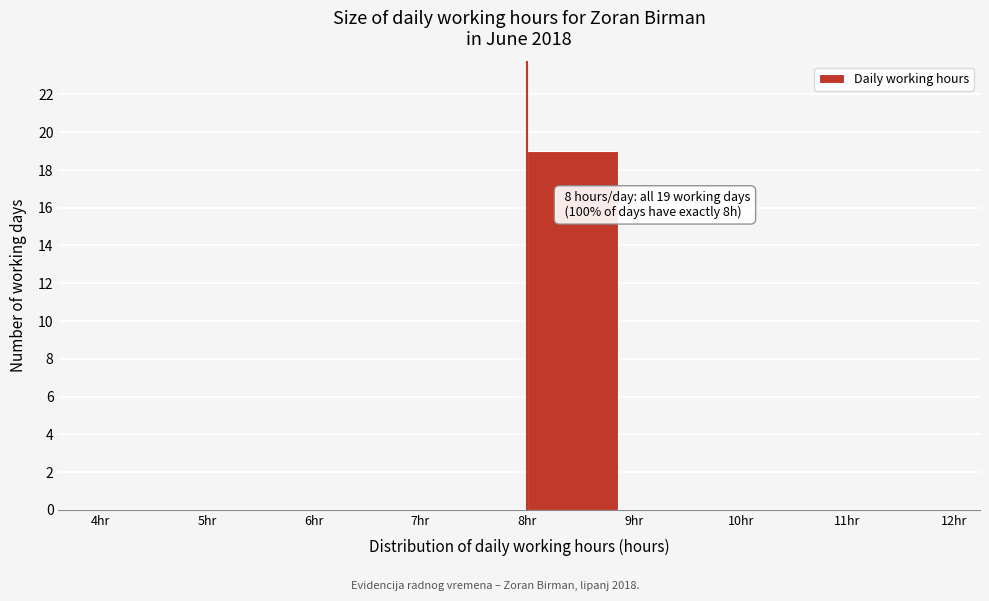

Which range on the x-axis has the tallest bar?

8 to 9